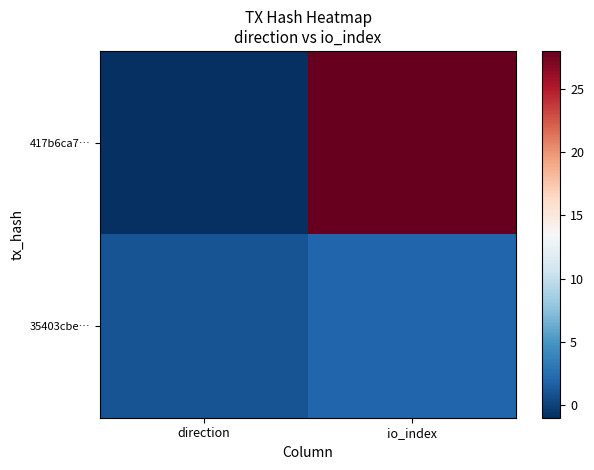

What is the spread (max minus min) of values at direction?

2